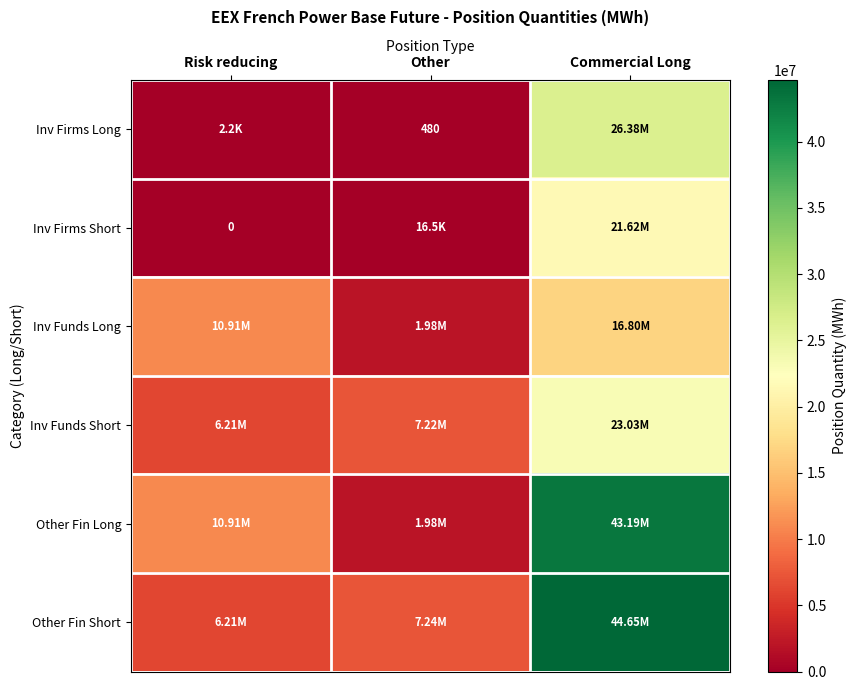

Which label corresponds to the largest value in the chart?

Commercial Long